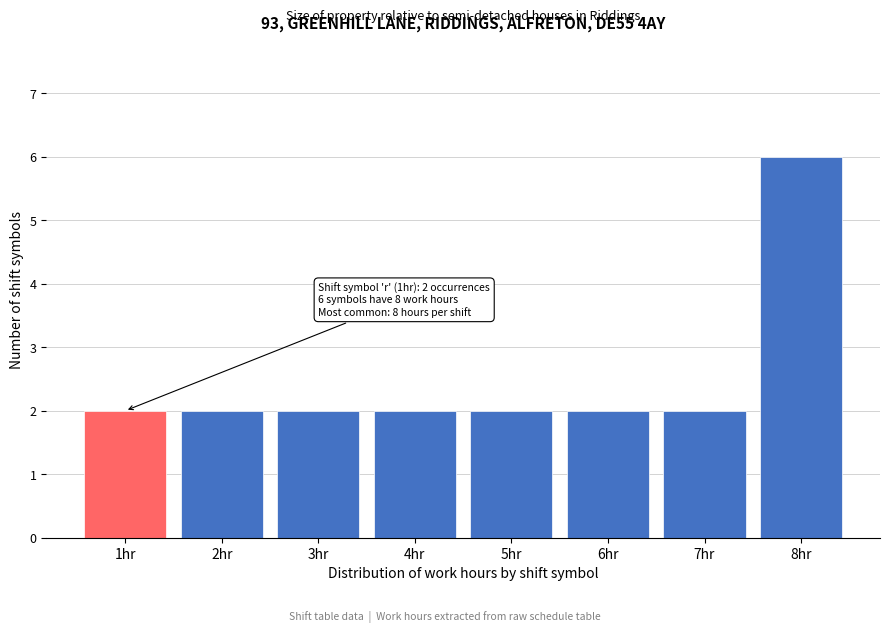

Reading left to right, transcribe all the data shown in this chart.

2	2	2	2	2	2	2	6